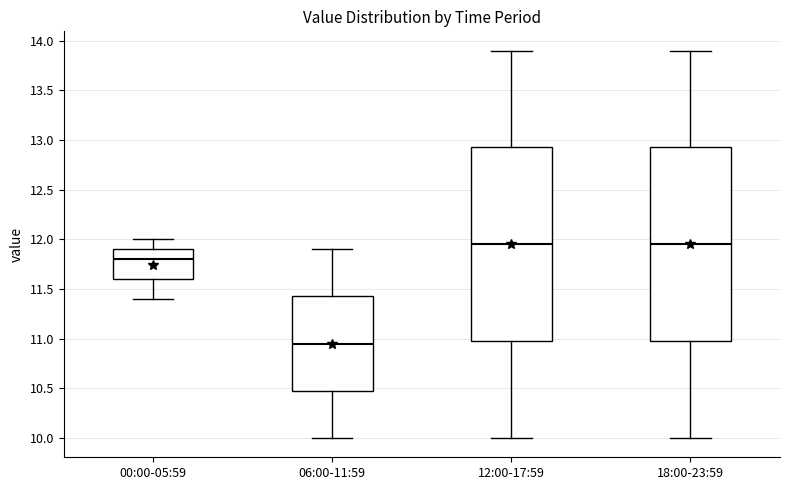

Reading left to right, transcribe this box plot: for each box, give where its median line is, the range the box spans, and where its two whiskers end, as read against the y-axis. The values are not printed on the chart, so give them approximately, as read against the axis.

00:00-05:59: median 11.80, box 11.60 to 11.90, whiskers 11.40 to 12.00
06:00-11:59: median 10.95, box 10.50 to 11.45, whiskers 10.00 to 11.90
12:00-17:59: median 11.95, box 11.00 to 12.95, whiskers 10.00 to 13.90
18:00-23:59: median 11.95, box 11.00 to 12.95, whiskers 10.00 to 13.90